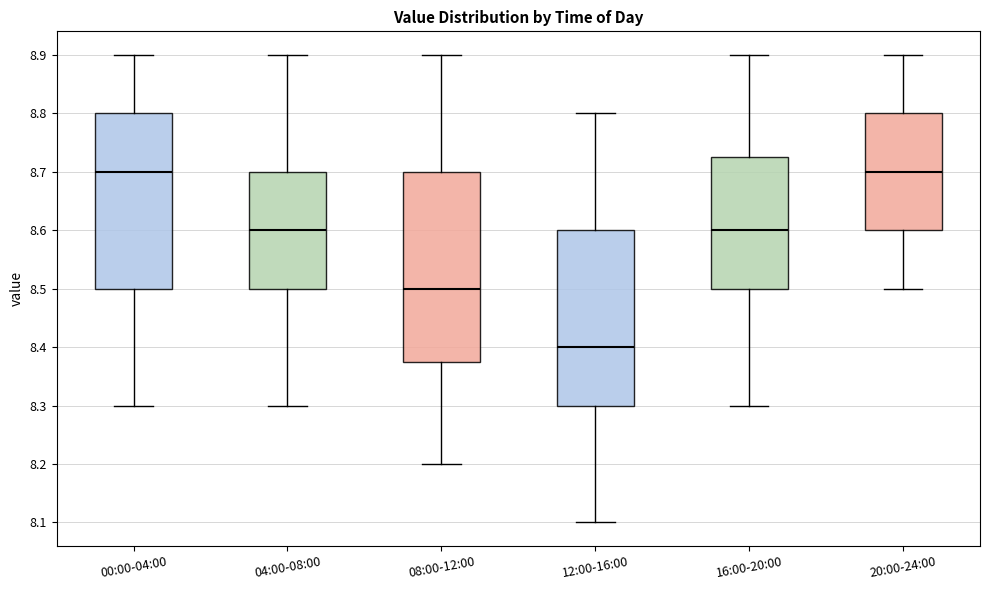

Reading left to right, transcribe this box plot: for each box, give where its median line is, the range the box spans, and where its two whiskers end, as read against the y-axis. The values are not printed on the chart, so give them approximately, as read against the axis.

00:00-04:00: median 8.70, box 8.50 to 8.80, whiskers 8.30 to 8.90
04:00-08:00: median 8.60, box 8.50 to 8.70, whiskers 8.30 to 8.90
08:00-12:00: median 8.50, box 8.38 to 8.70, whiskers 8.20 to 8.90
12:00-16:00: median 8.40, box 8.30 to 8.60, whiskers 8.10 to 8.80
16:00-20:00: median 8.60, box 8.50 to 8.73, whiskers 8.30 to 8.90
20:00-24:00: median 8.70, box 8.60 to 8.80, whiskers 8.50 to 8.90